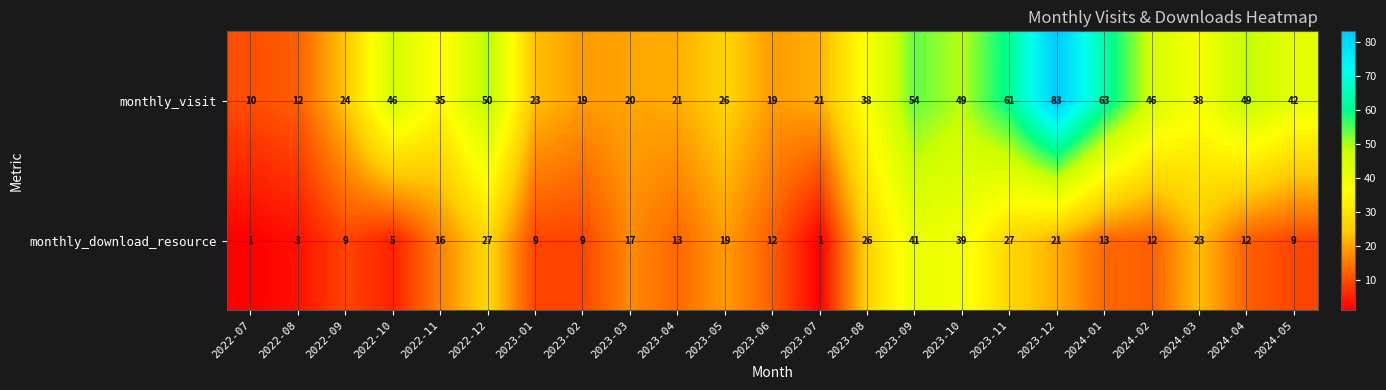

How many data points does each series have?

23